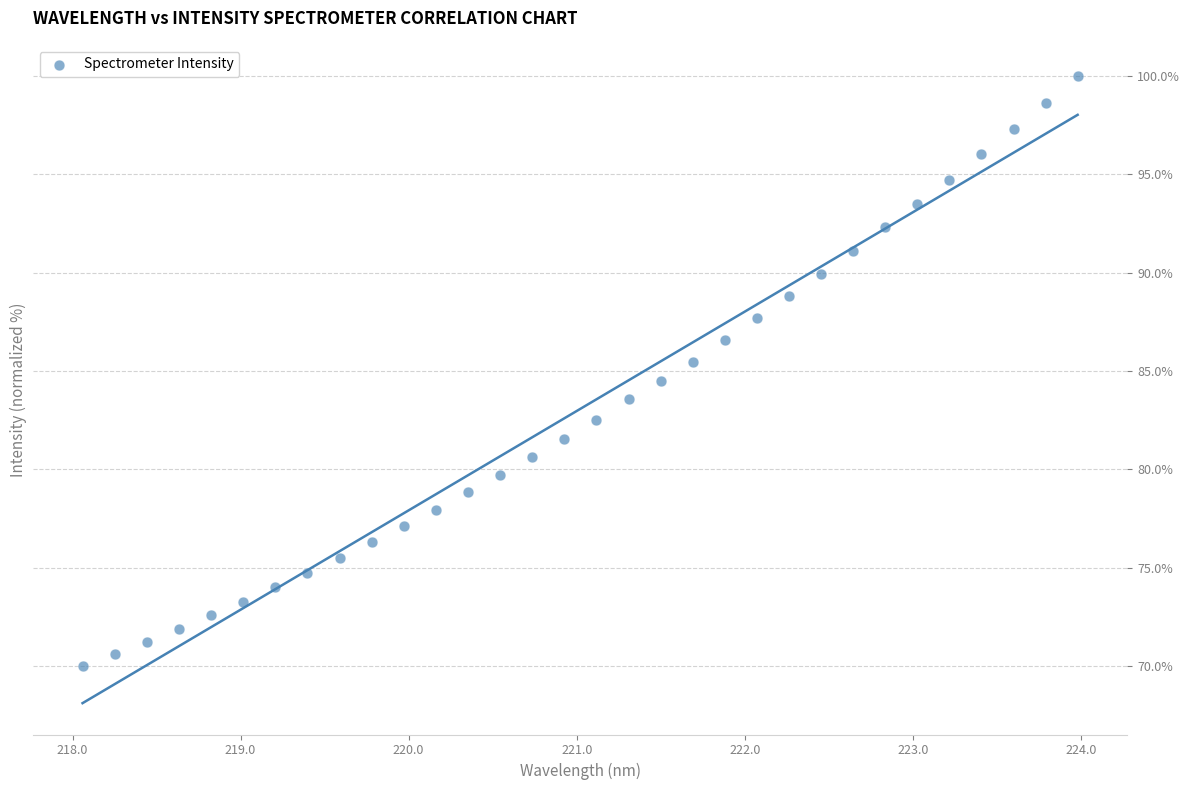

What is the range of Y values (max minus min)?

30.0